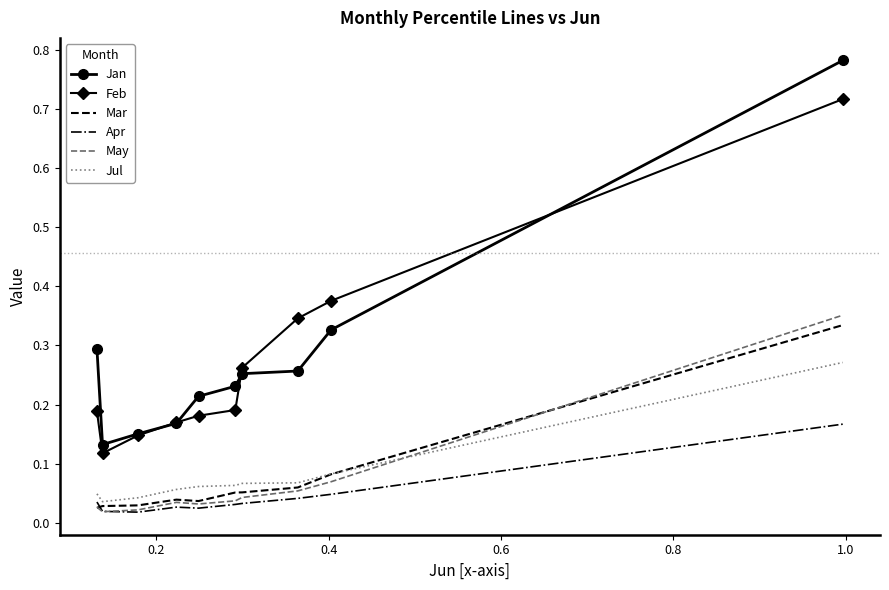

True or false: May and Feb cross at least once.

False